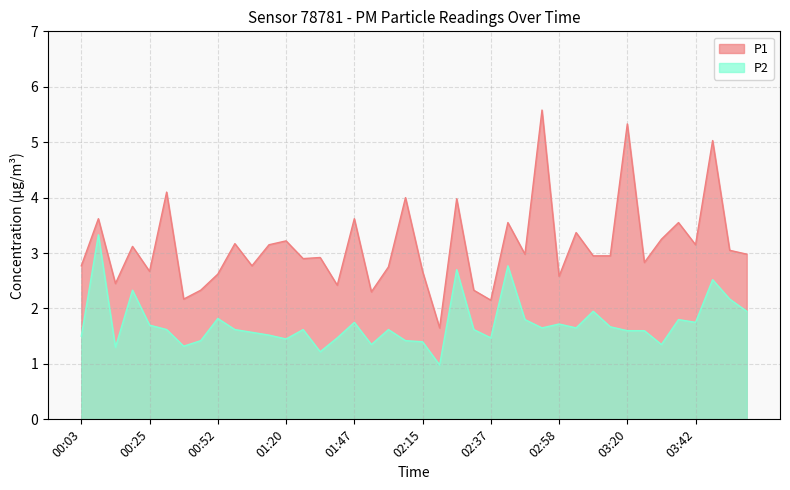

At which category does P2 reach its first local valley?

00:14